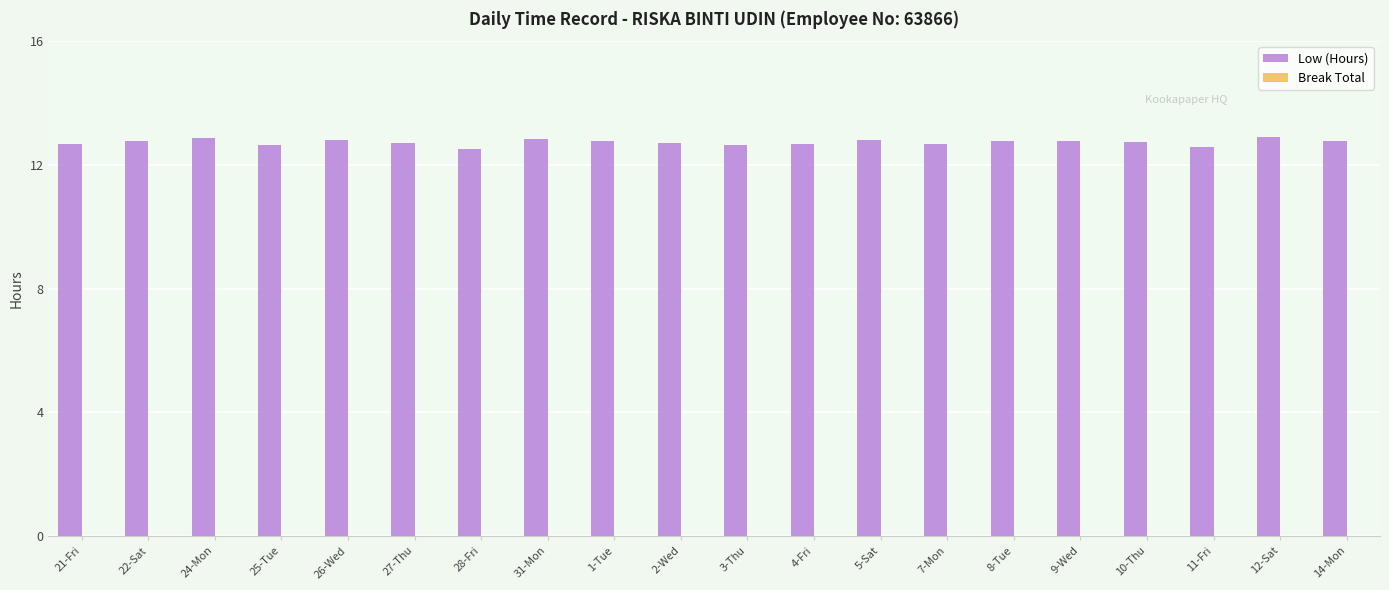

What is the ratio of the value at 22-Sat to the value at 14-Mon?

1.0